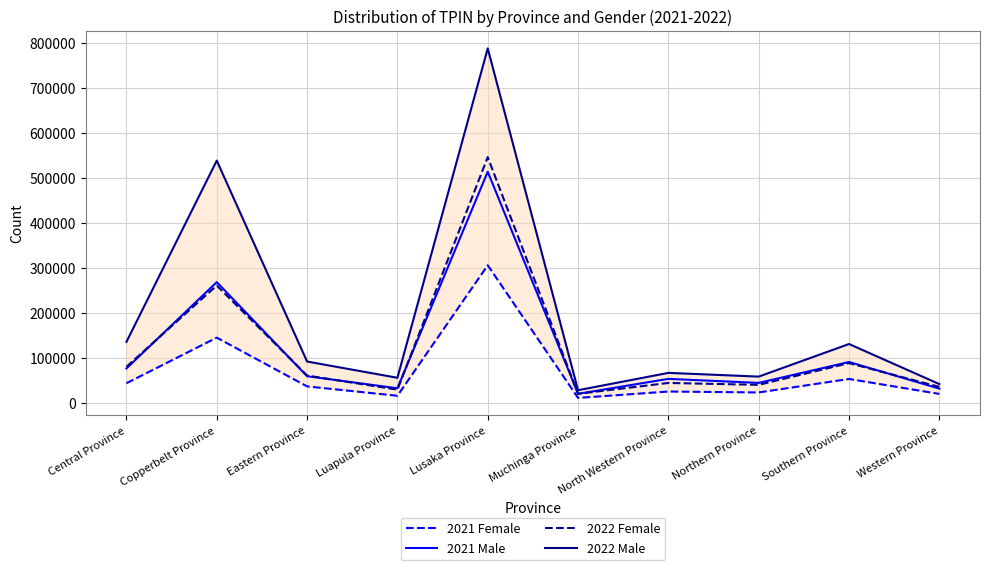

Read the 2021 Male value at Copperbelt Province.

268156